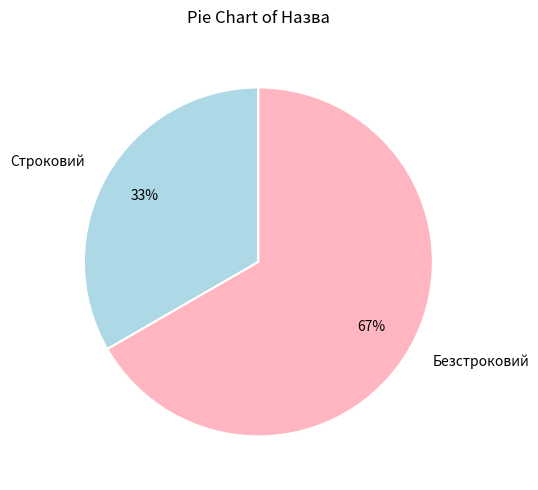

Is it true that Безстроковий is 67% of the pie?

True